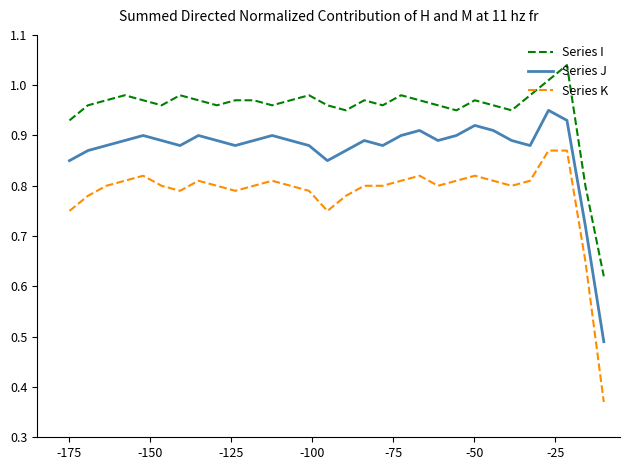

Which series has the widest spread of values?

Series K